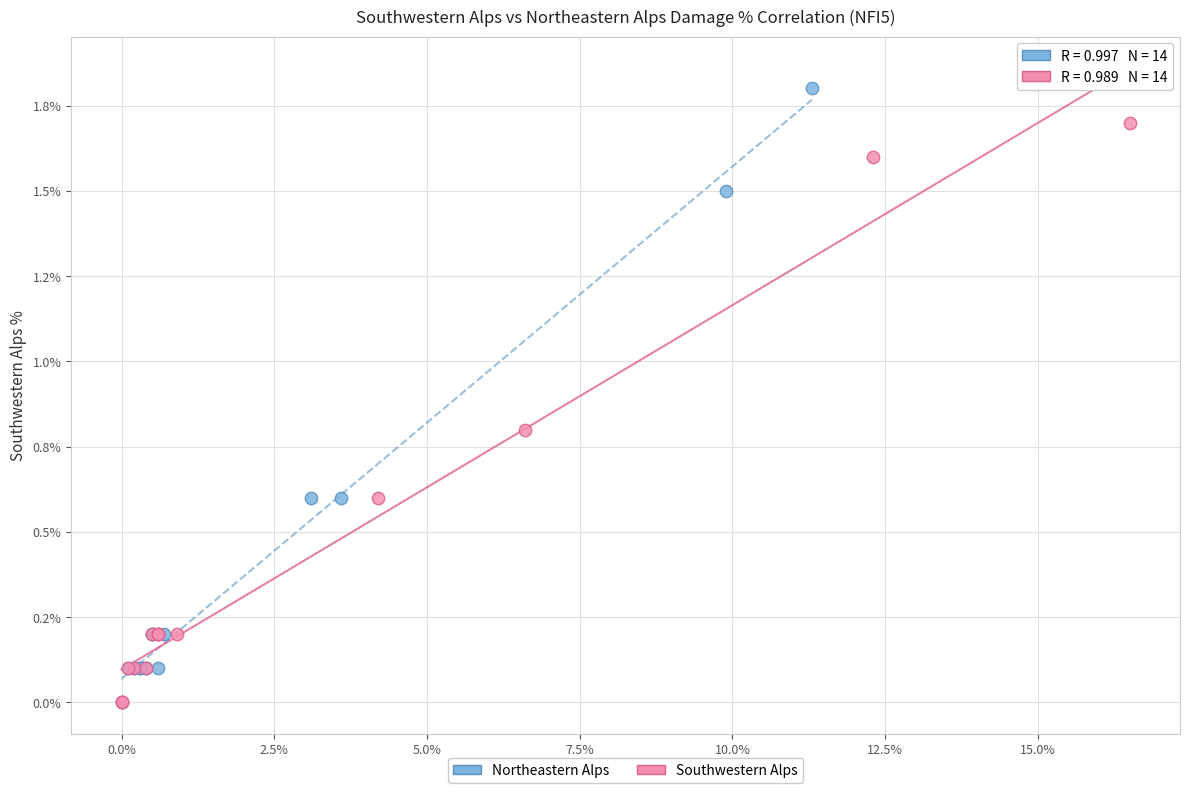

Which series reaches the maximum Y coordinate?

Northeastern Alps